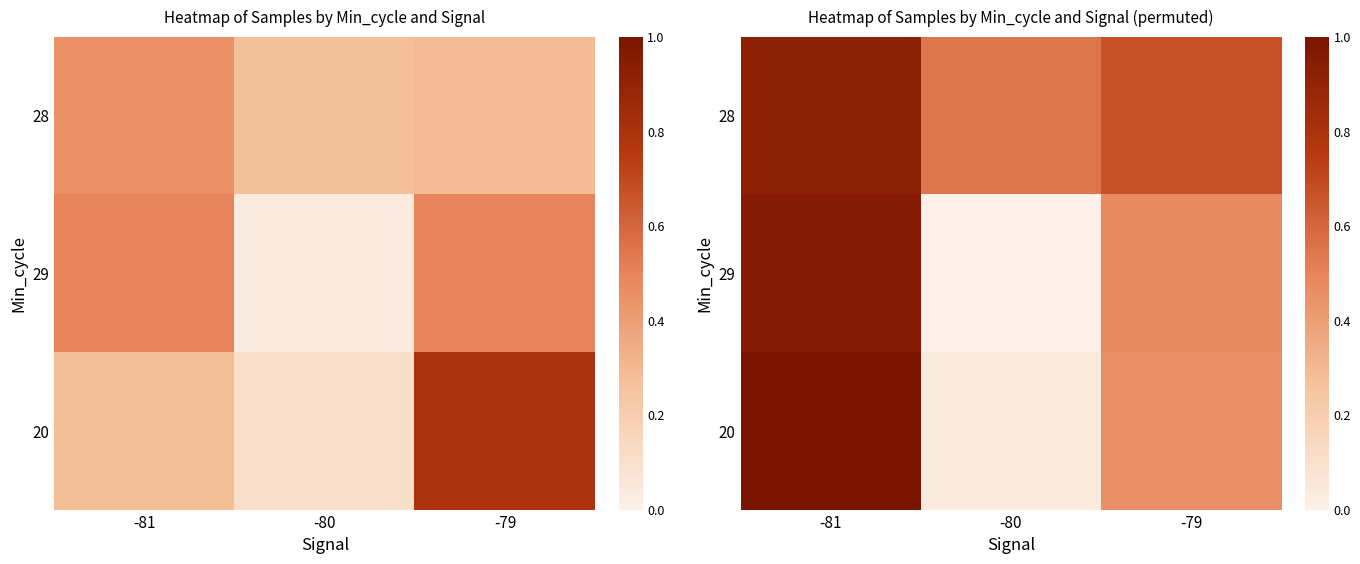

What is the sum of all 29 values?

1.4